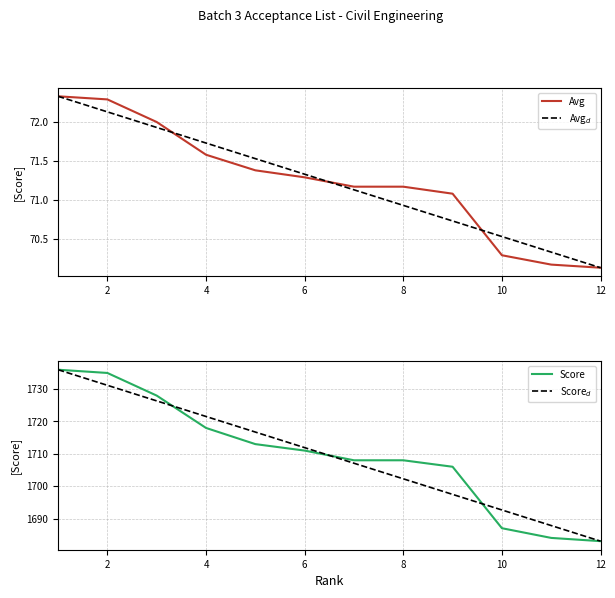

What is the minimum value for Score?

1683.0